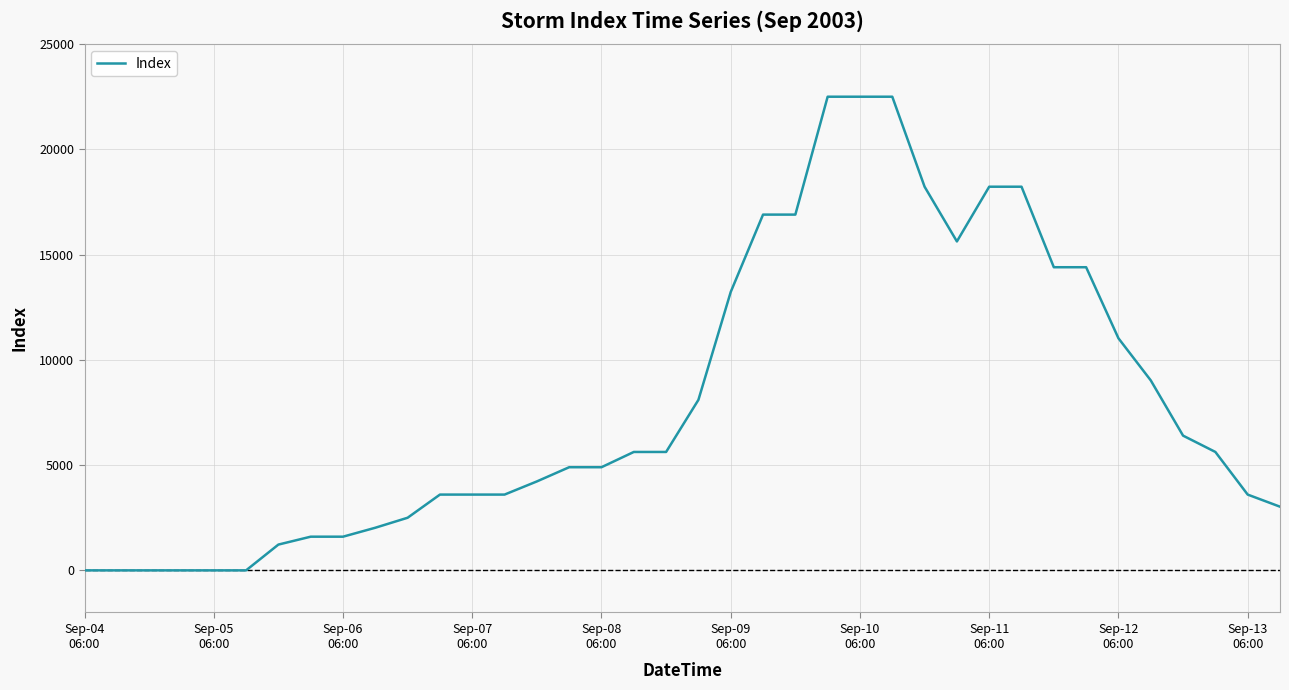

What is the maximum value shown in the chart?

22500